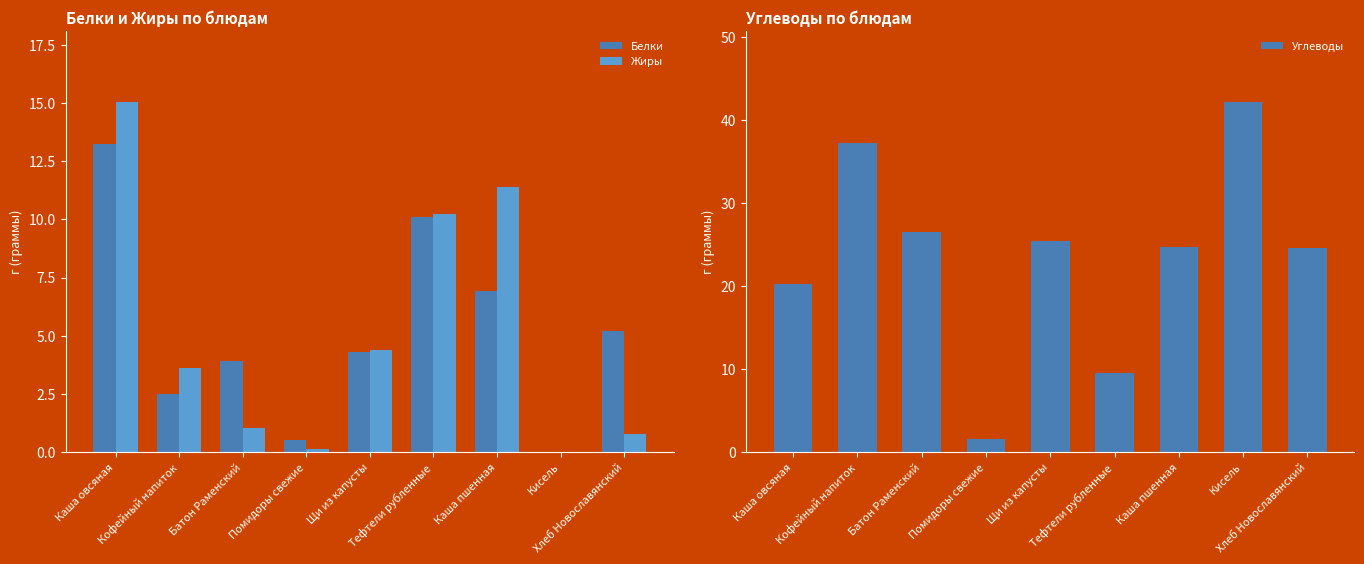

At Каша овсяная, list the series in order from largest to smallest.

Углеводы, Жиры, Белки